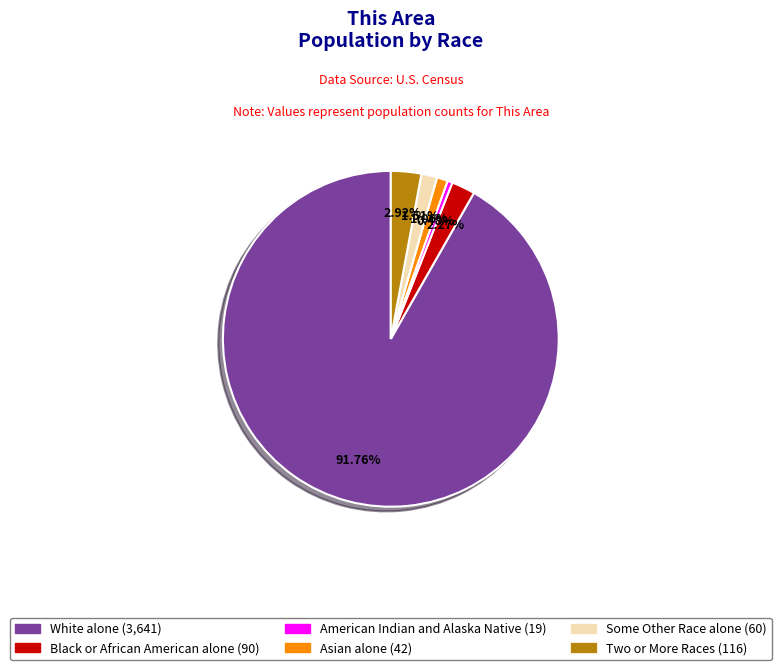

Is there any slice that represents more than half of the pie?

Yes